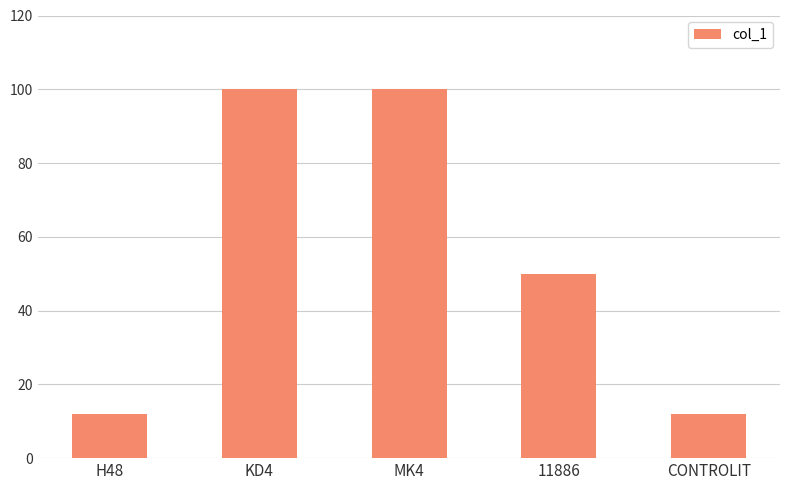

How many bars are there in total?

5